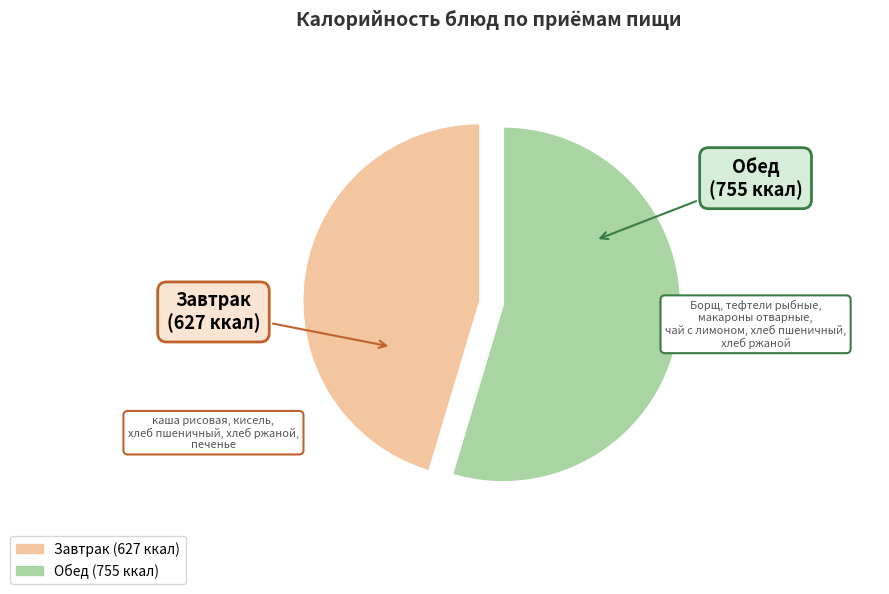

Does any single category account for the majority?

Yes